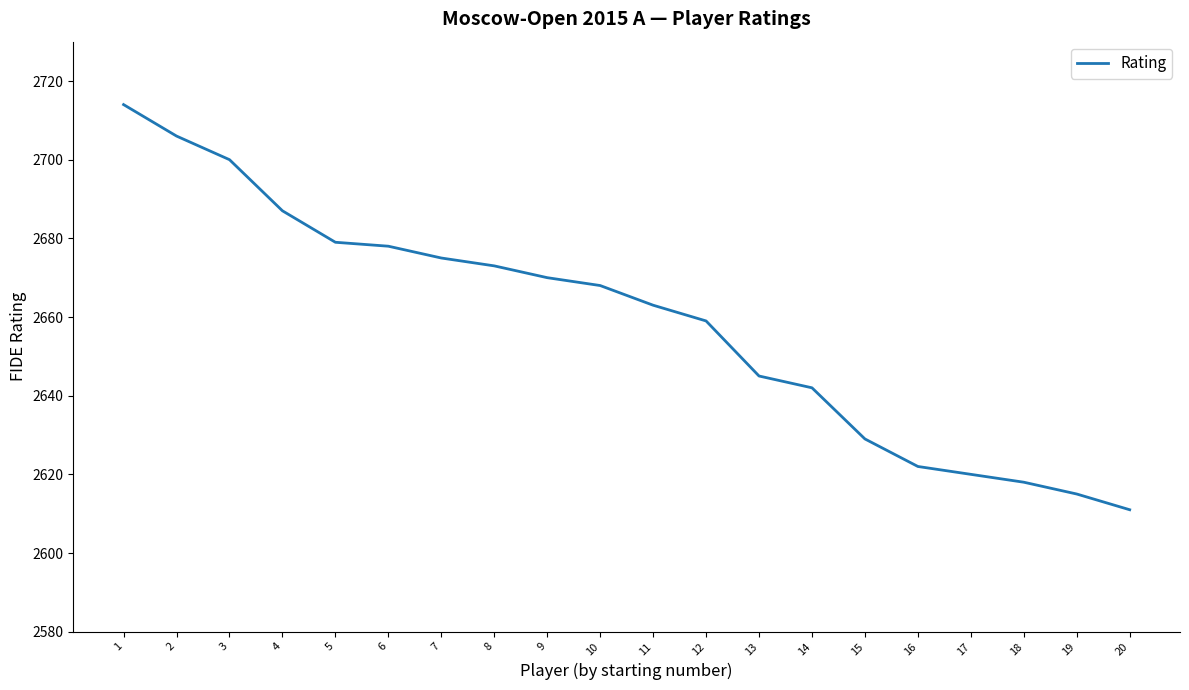

Which label corresponds to the largest value in the chart?

1